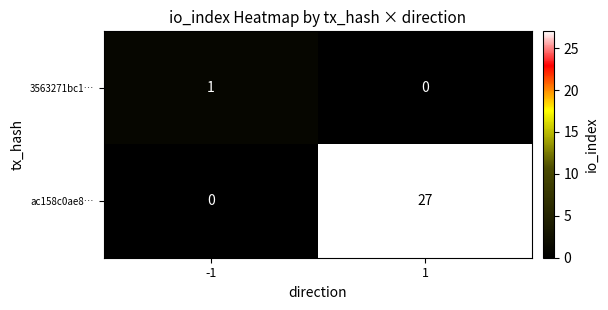

Rank the series at -1 from lowest to highest value.

ac158c0ae8…, 3563271bc1…